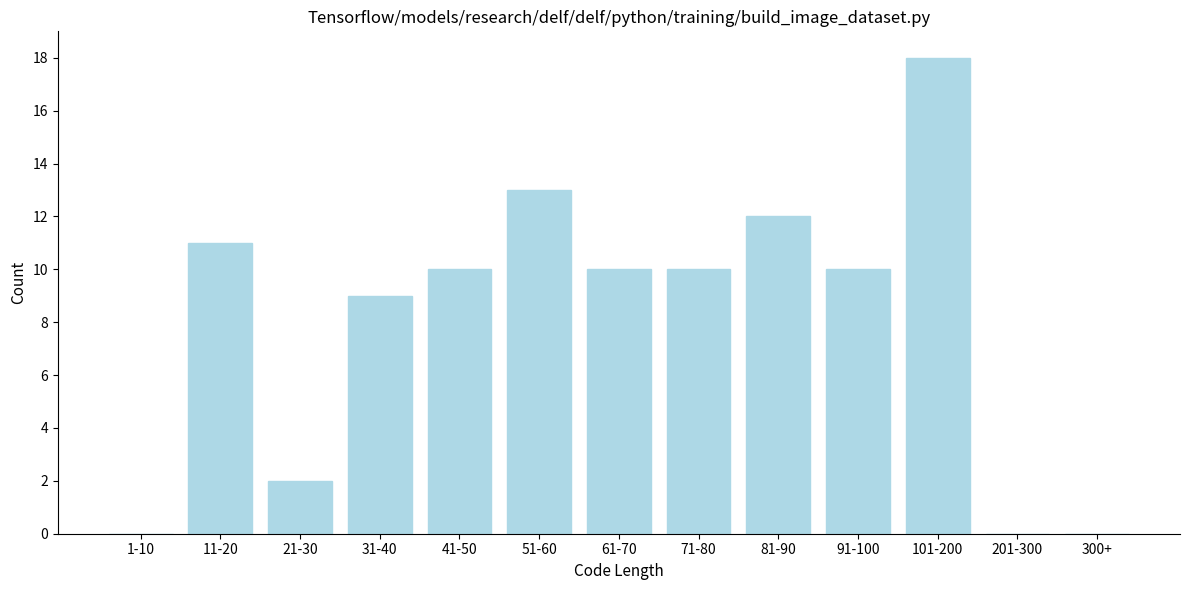

Reading left to right, extract all data points from this chart.

1-10=0	11-20=11	21-30=2	31-40=9	41-50=10	51-60=13	61-70=10	71-80=10	81-90=12	91-100=10	101-200=18	201-300=0	300+=0